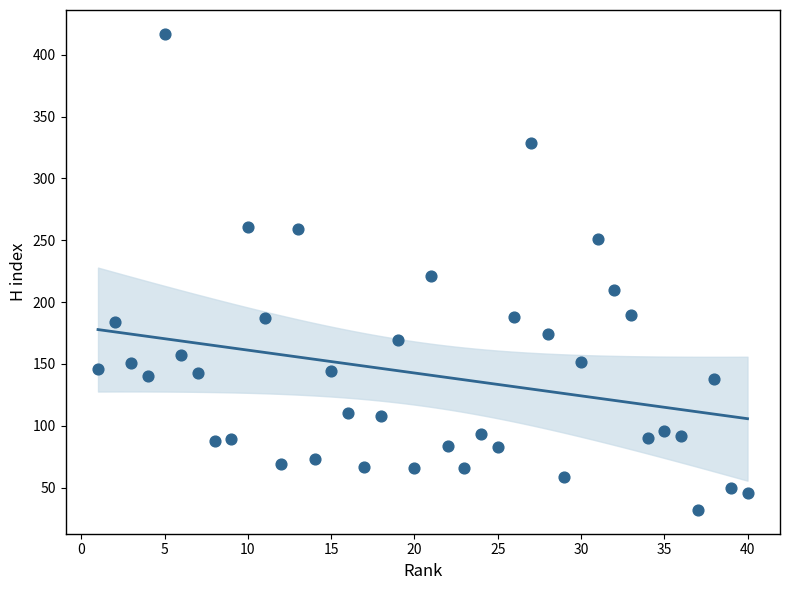

What is the range of Y values (max minus min)?

385